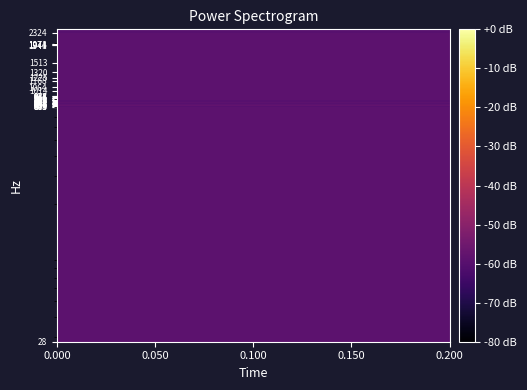

What is the greatest value displayed?

-57